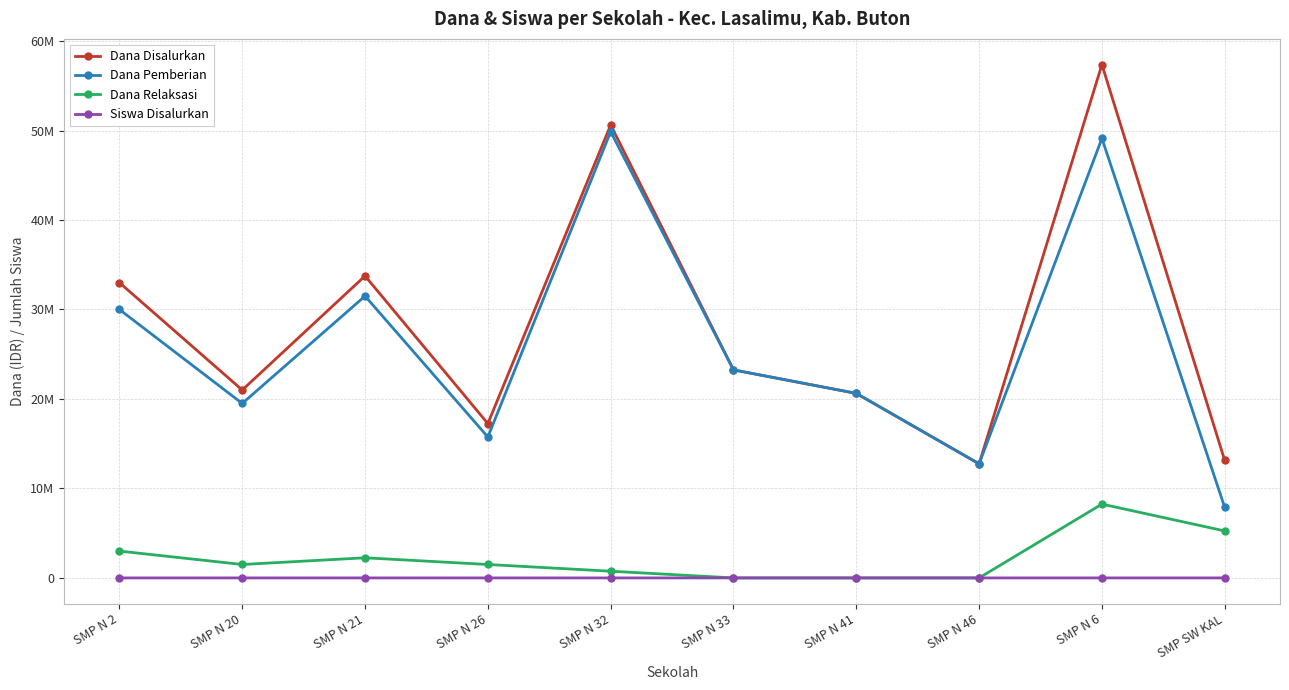

Reading left to right, transcribe all the data shown in this chart.

Dana Disalurkan: SMP N 2=33000000	SMP N 20=21000000	SMP N 21=33750000	SMP N 26=17250000	SMP N 32=50625000	SMP N 33=23250000	SMP N 41=20625000	SMP N 46=12750000	SMP N 6=57375000	SMP SW KAL=13125000
Dana Pemberian: SMP N 2=30000000	SMP N 20=19500000	SMP N 21=31500000	SMP N 26=15750000	SMP N 32=49875000	SMP N 33=23250000	SMP N 41=20625000	SMP N 46=12750000	SMP N 6=49125000	SMP SW KAL=7875000
Dana Relaksasi: SMP N 2=3000000	SMP N 20=1500000	SMP N 21=2250000	SMP N 26=1500000	SMP N 32=750000	SMP N 33=0	SMP N 41=0	SMP N 46=0	SMP N 6=8250000	SMP SW KAL=5250000
Siswa Disalurkan: SMP N 2=59	SMP N 20=33	SMP N 21=54	SMP N 26=27	SMP N 32=85	SMP N 33=37	SMP N 41=31	SMP N 46=19	SMP N 6=90	SMP SW KAL=19